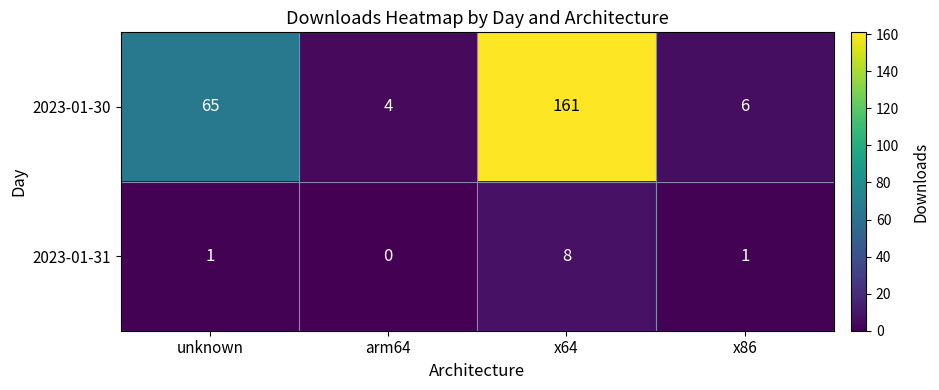

What is the sum of all 2023-01-31 values?

10